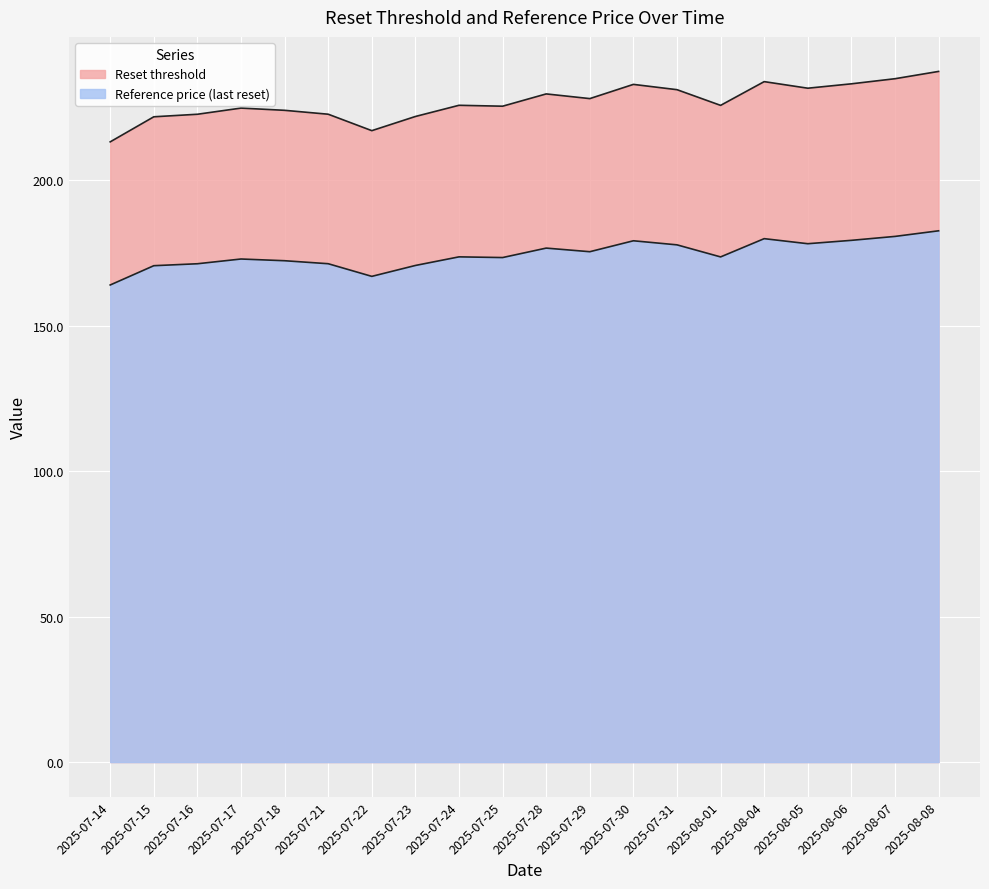

Rank the series by their maximum value, from lowest to highest.

Reference price (last reset), Reset threshold